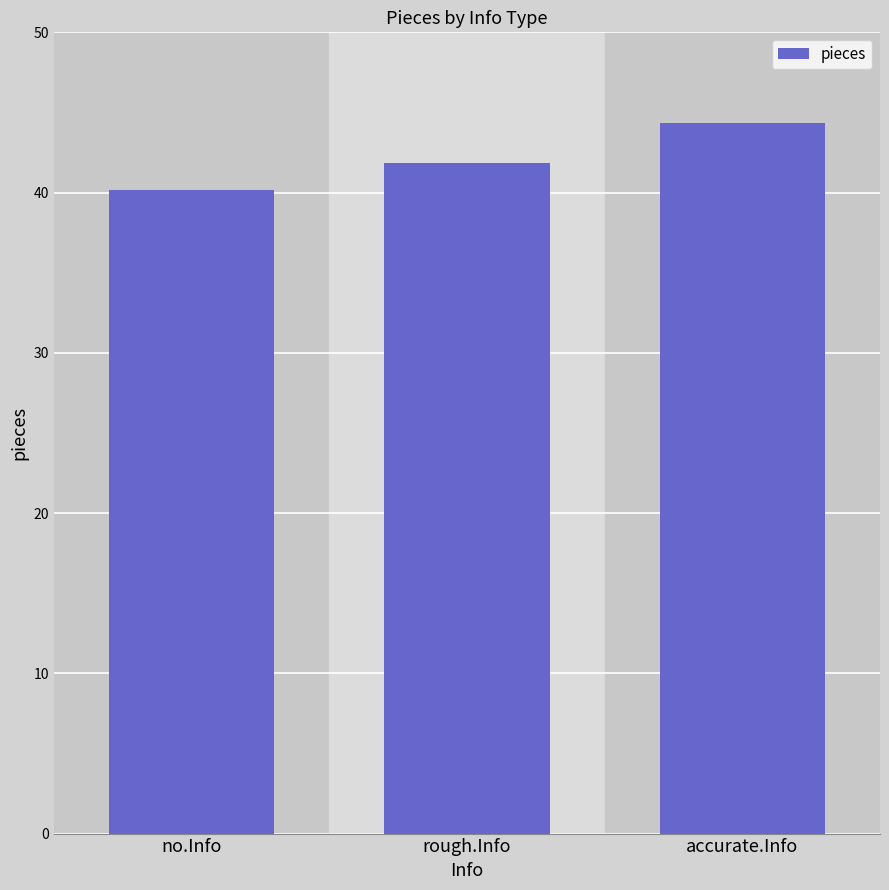

What is the smallest value displayed?

40.2